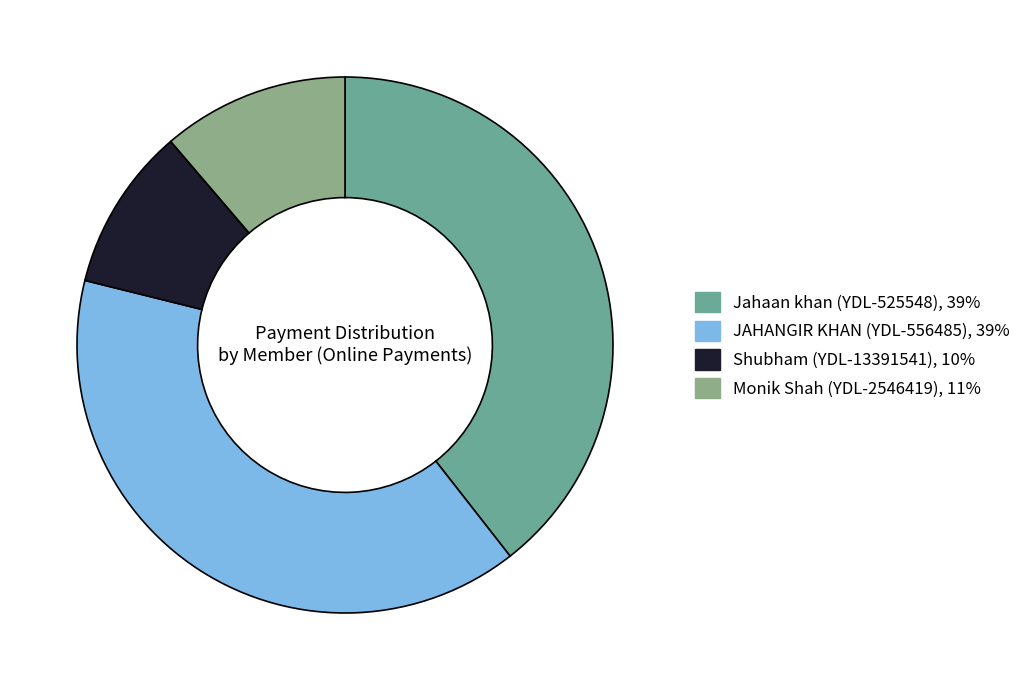

Is it true that Jahaan khan (YDL-525548) is 39% of the pie?

True